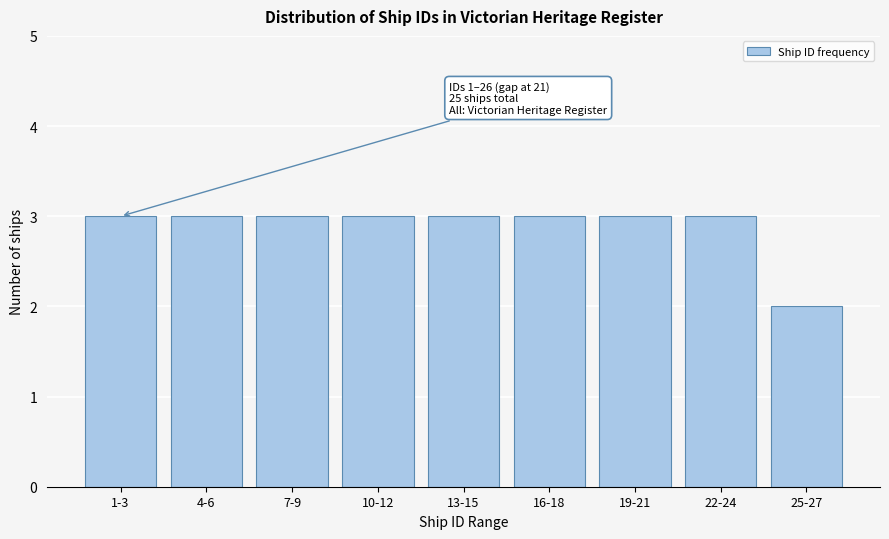

Reading right to left, what are all the values shown in this chart?

25-27=2	22-24=3	19-21=3	16-18=3	13-15=3	10-12=3	7-9=3	4-6=3	1-3=3